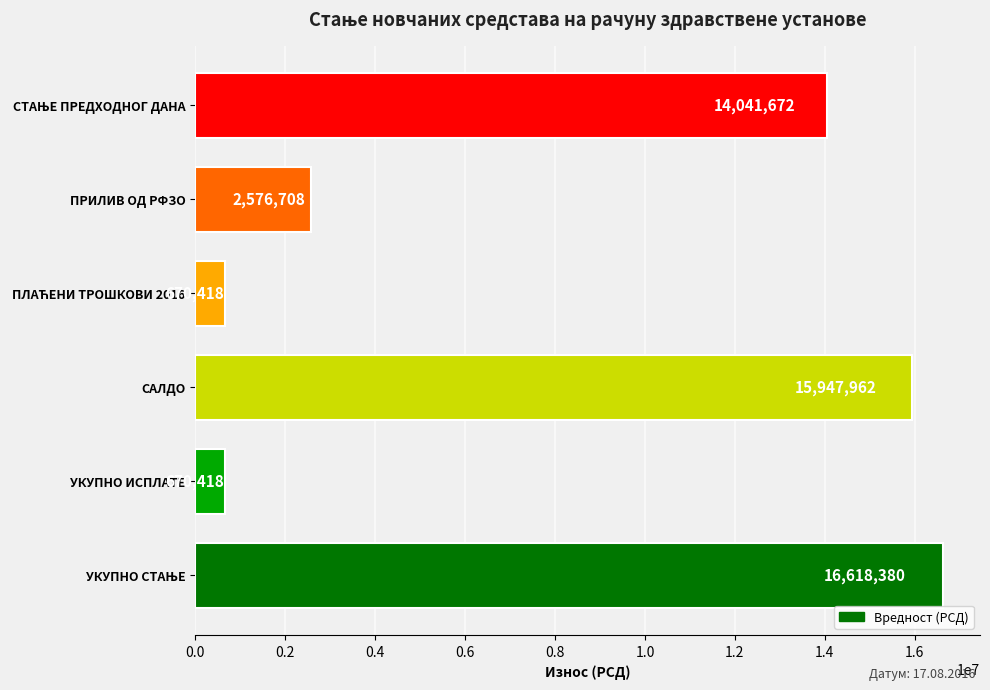

The value at ПРИЛИВ ОД РФЗО is 2576708.3. True or false?

True